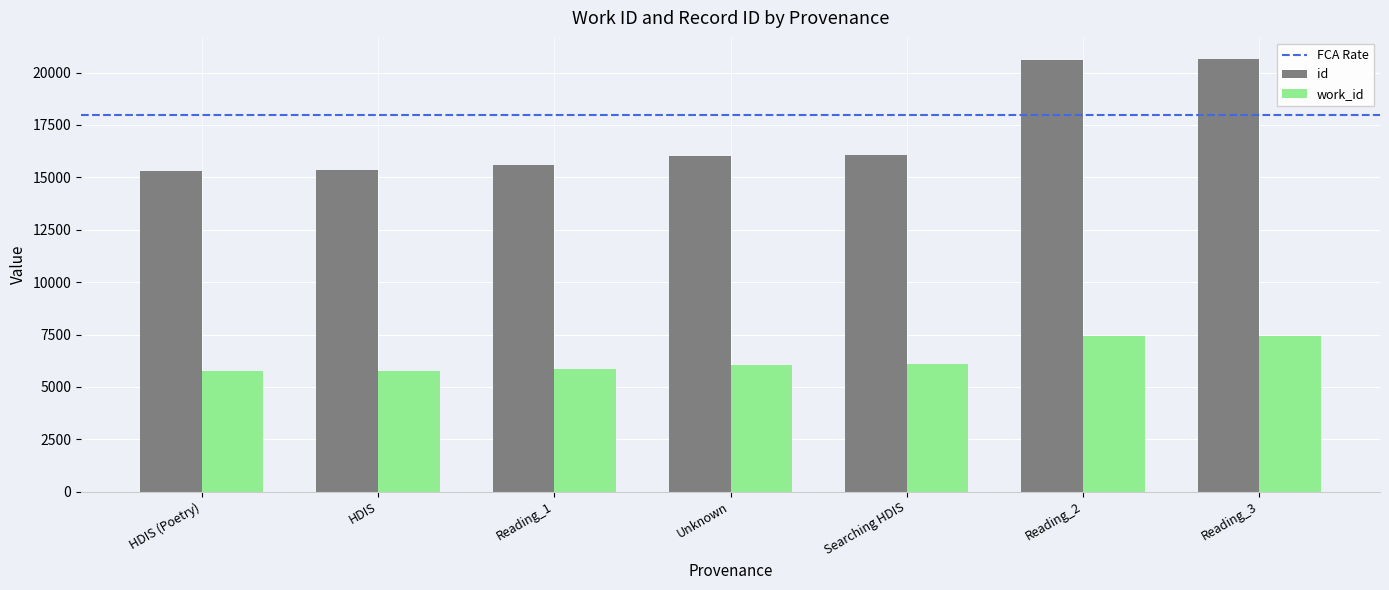

Rank the series at Unknown from lowest to highest value.

work_id, id